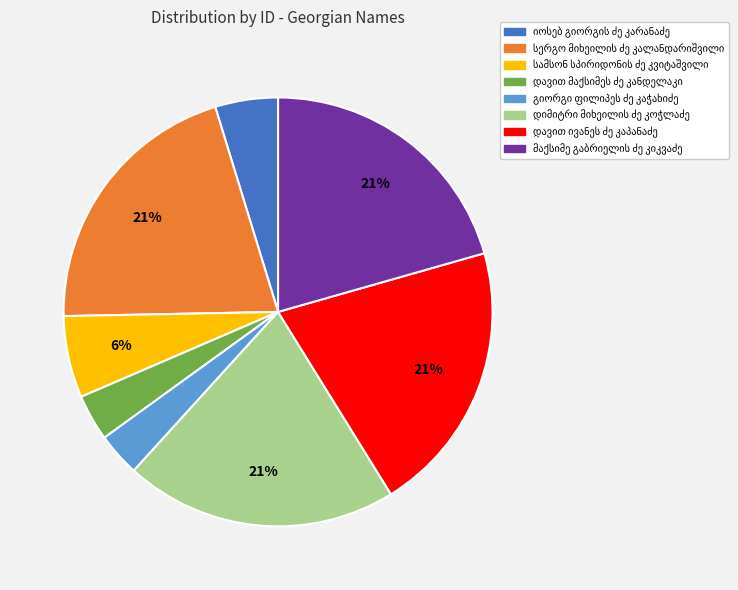

Is there a majority slice in this chart?

No